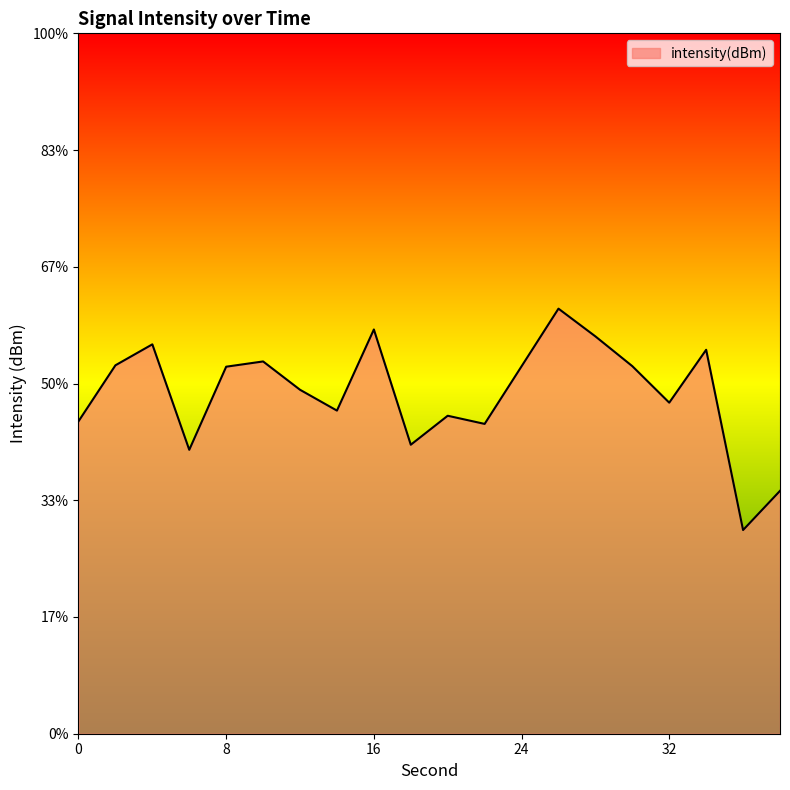

Between 18 and 34, which is larger?

34